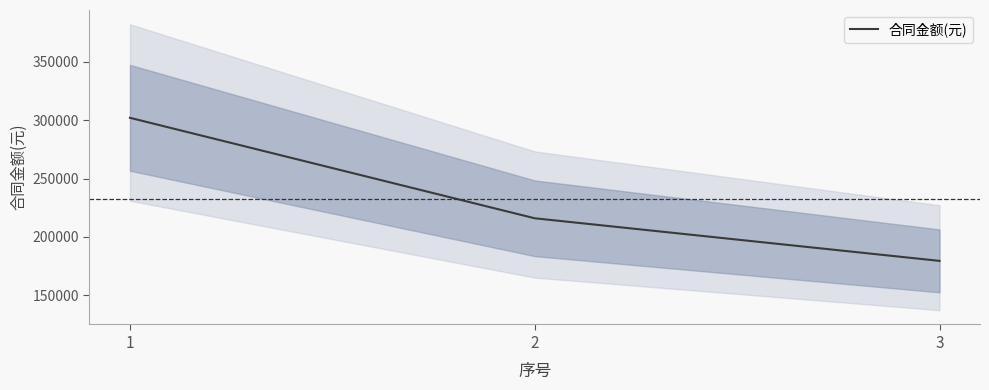

List the labels in order of value, largest first.

1, 2, 3